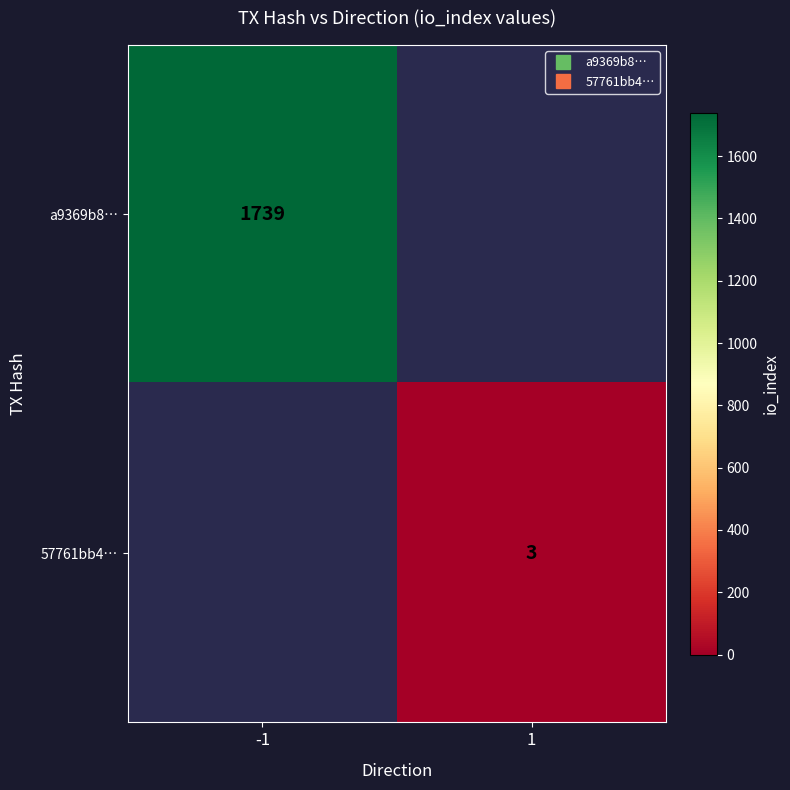

The value of a9369b8… at -1 is 624.5. True or false?

False